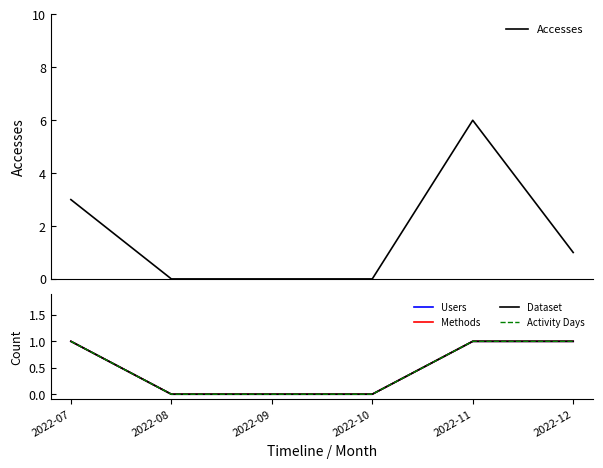

Which category has the highest value in the Users series?

2022-07